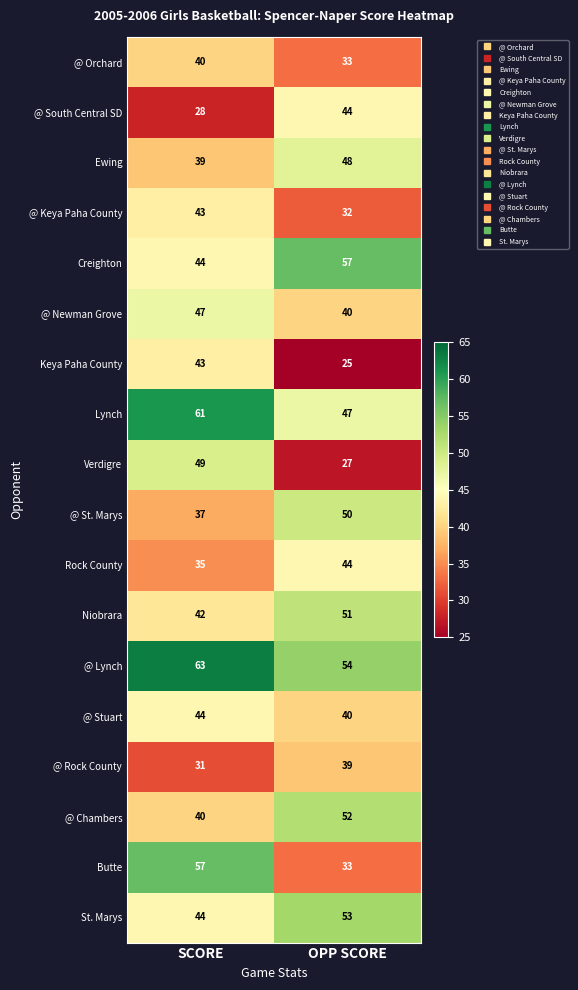

List the labels in order of Ewing value, largest first.

OPP SCORE, SCORE